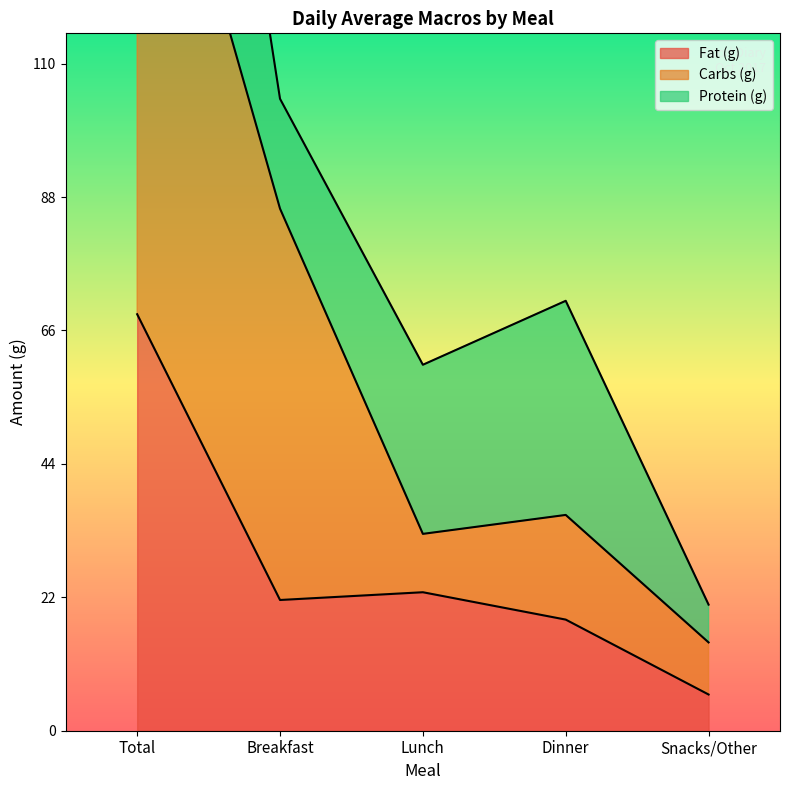

What is the average value of the Fat (g) series?

27.7